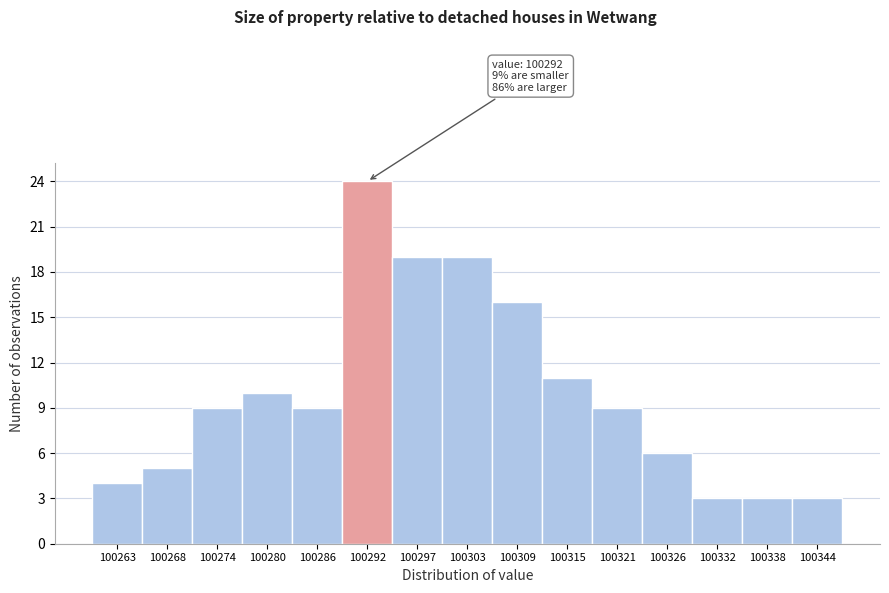

Reading right to left, what are all the values shown in this chart?

100344=3	100338=3	100332=3	100326=6	100321=9	100315=11	100309=16	100303=19	100297=19	100292=24	100286=9	100280=10	100274=9	100268=5	100263=4